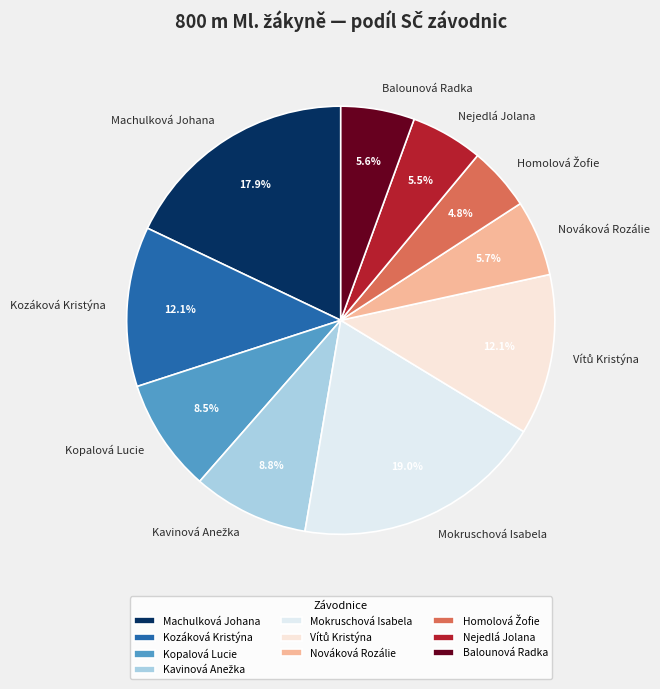

What percentage is NOT represented by Balounová Radka?

94.4%